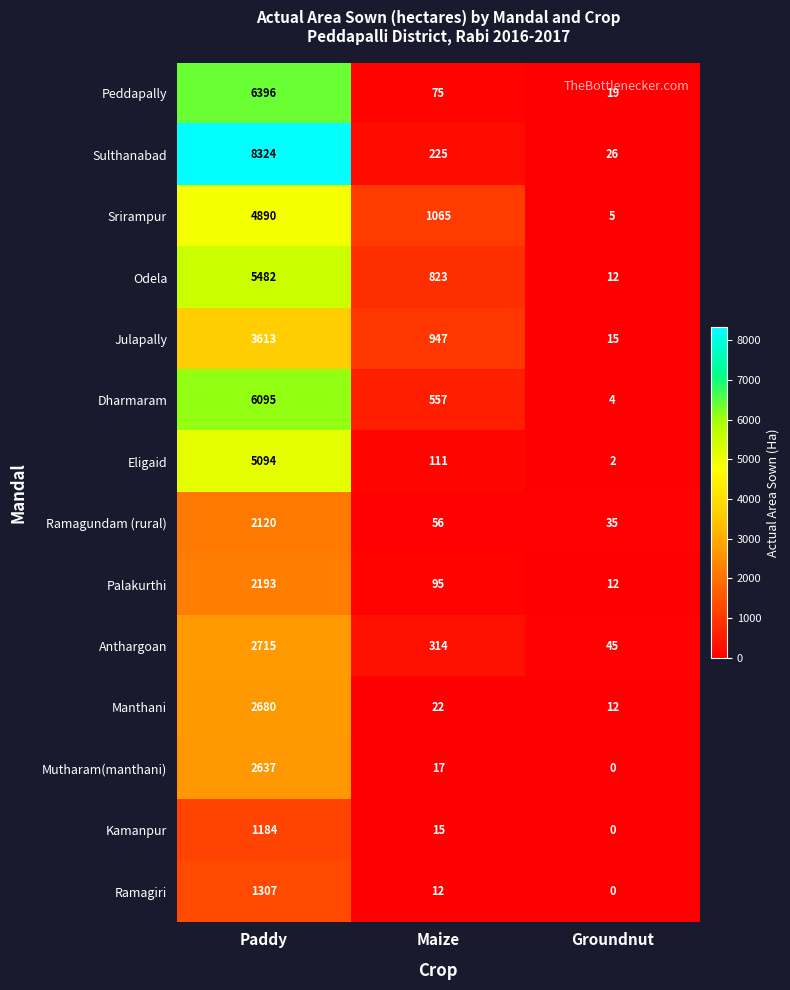

List the series in order of their peak value, lowest first.

Kamanpur, Ramagiri, Ramagundam (rural), Palakurthi, Mutharam(manthani), Manthani, Anthargoan, Julapally, Srirampur, Eligaid, Odela, Dharmaram, Peddapally, Sulthanabad